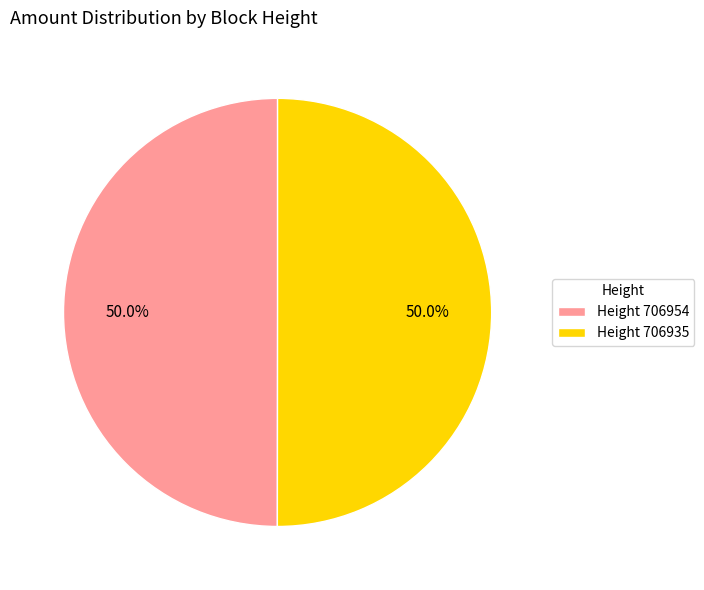

Is the sum of Height 706954 and Height 706935 greater than half?

Yes